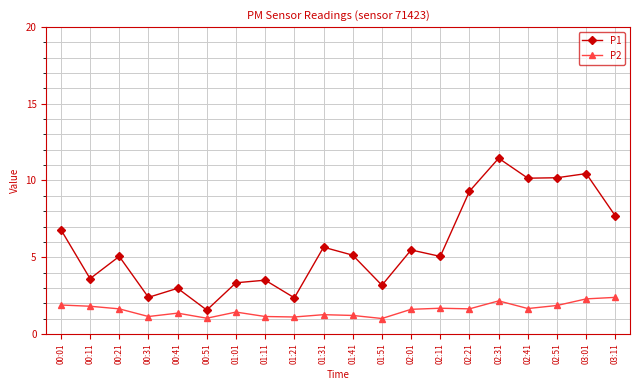

What is the total value across all series at 01:01?

4.8